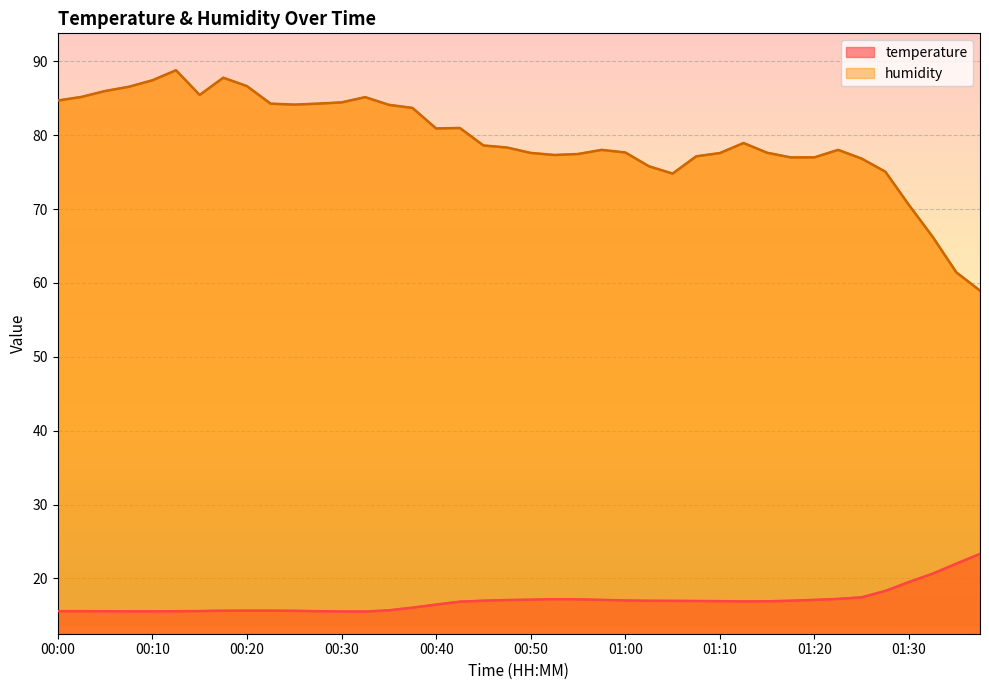

Which series has the largest total across all categories?

humidity